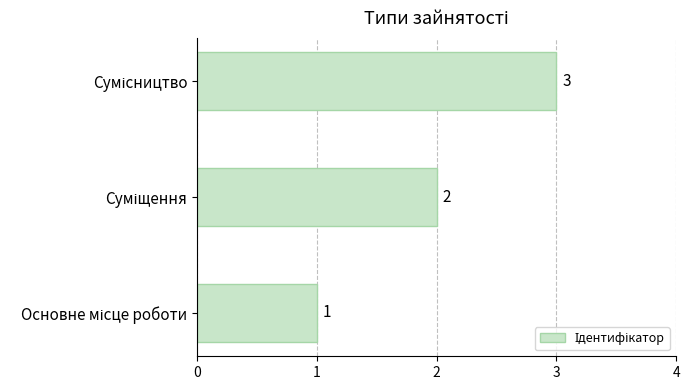

How many series are shown in this chart?

1